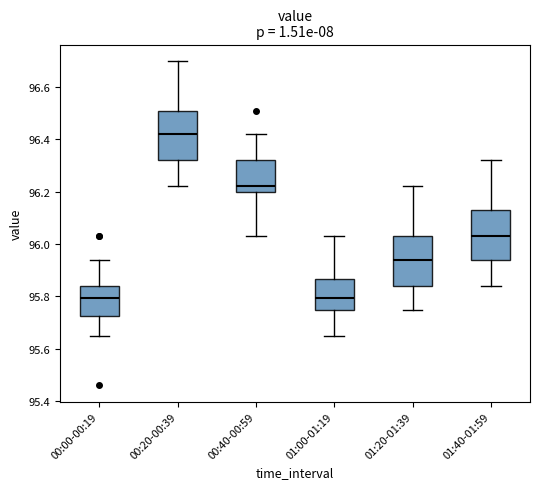

Where is the lower edge of the box for 00:20-00:39 on the y-axis? The values are not printed on the chart, so give them approximately, as read against the axis.

96.32